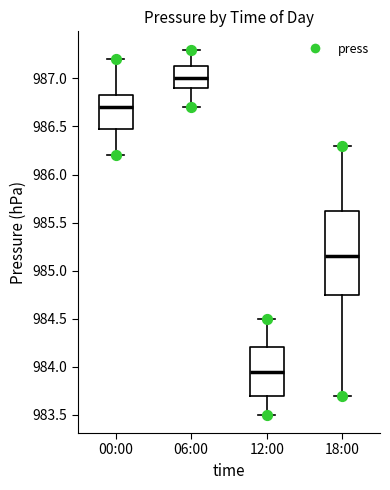

Reading left to right, read every box against the y-axis: the position of its median line, the range the box covers, and the ends of its whiskers. The values are not printed on the chart, so give them approximately, as read against the axis.

00:00: median 986.70, box 986.50 to 986.85, whiskers 986.20 to 987.20
06:00: median 987.00, box 986.90 to 987.15, whiskers 986.70 to 987.30
12:00: median 983.95, box 983.70 to 984.20, whiskers 983.50 to 984.50
18:00: median 985.15, box 984.75 to 985.65, whiskers 983.70 to 986.30